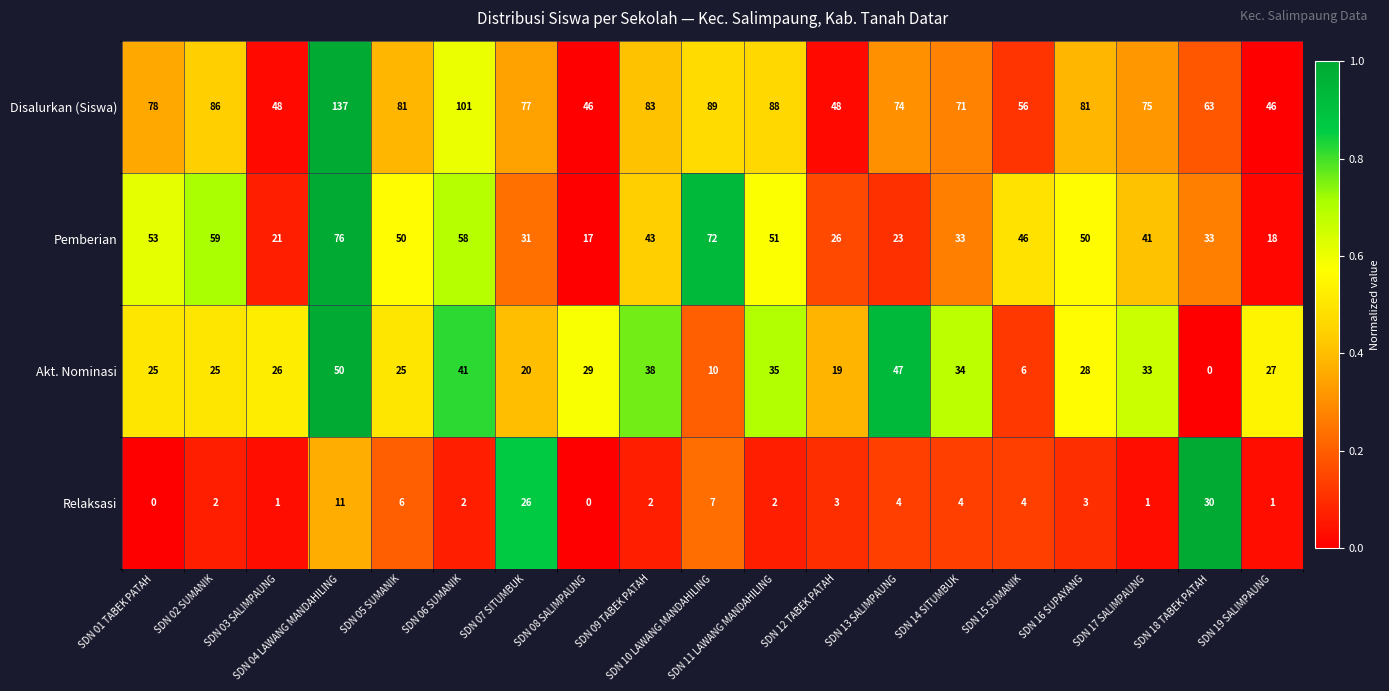

What is the difference between the Akt. Nominasi values at SDN 09 TABEK PATAH and SDN 01 TABEK PATAH?

13